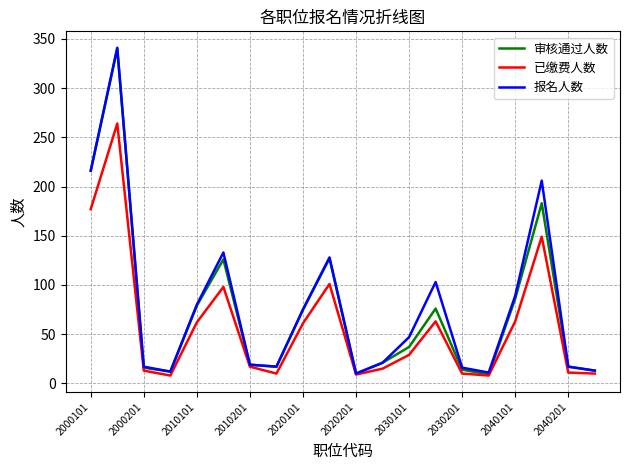

What is the smallest value displayed?

8